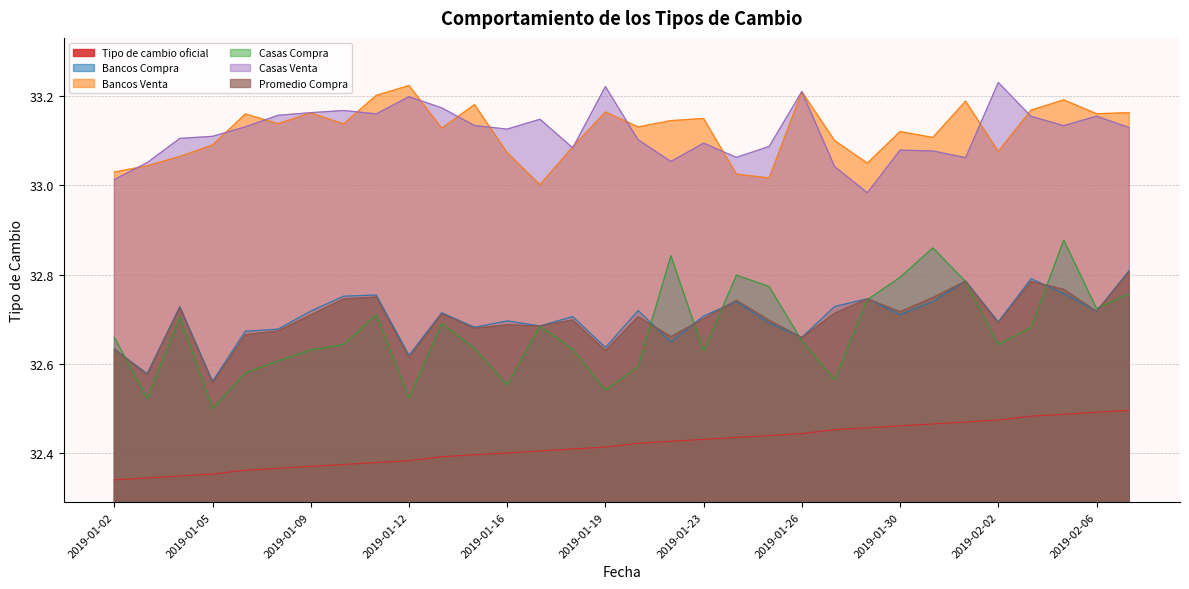

What is the label of the 21st point from the left?

2019-01-25